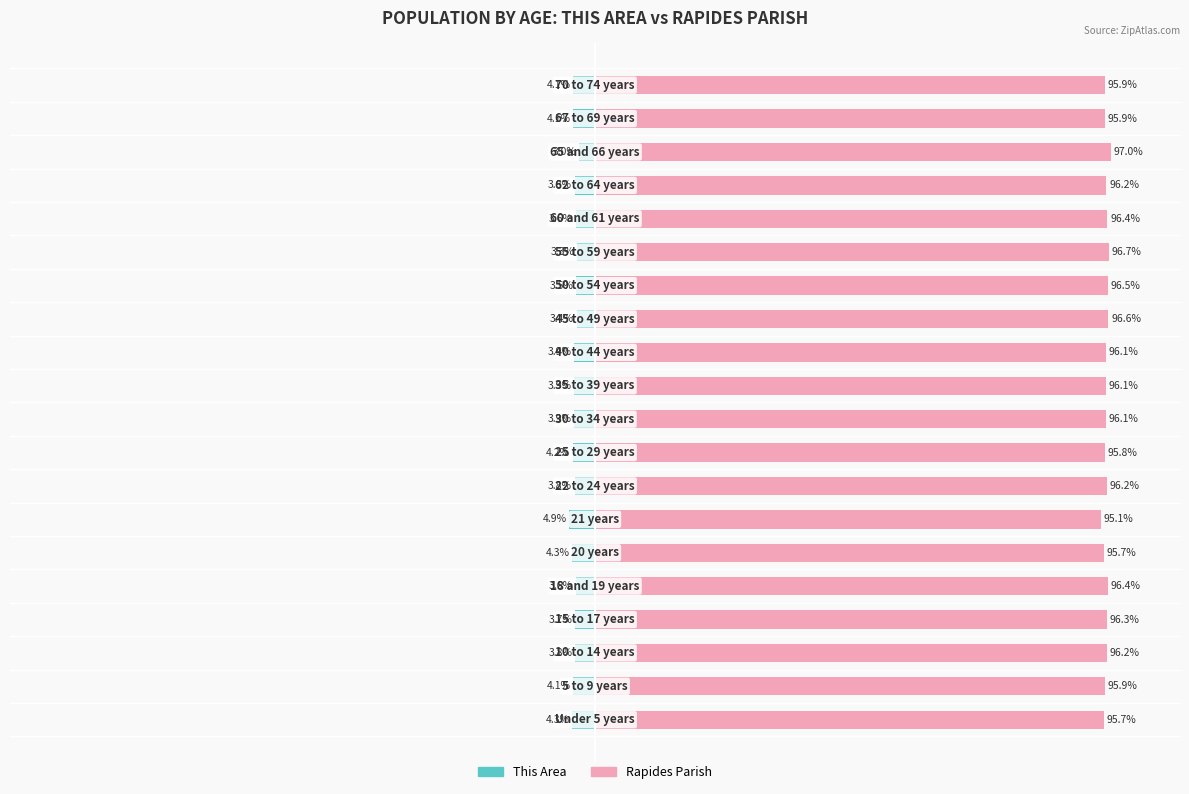

What is the difference between the This Area values at 11 and 12?

0.5